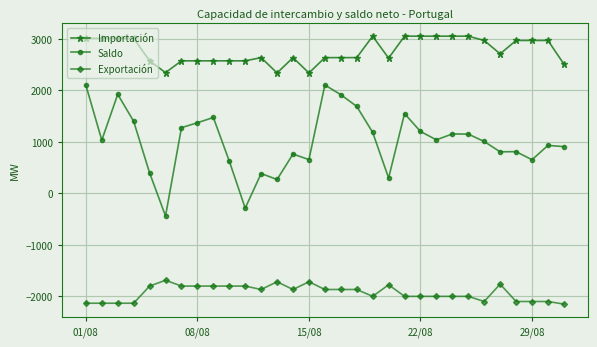

Which series has the largest total across all categories?

Importación